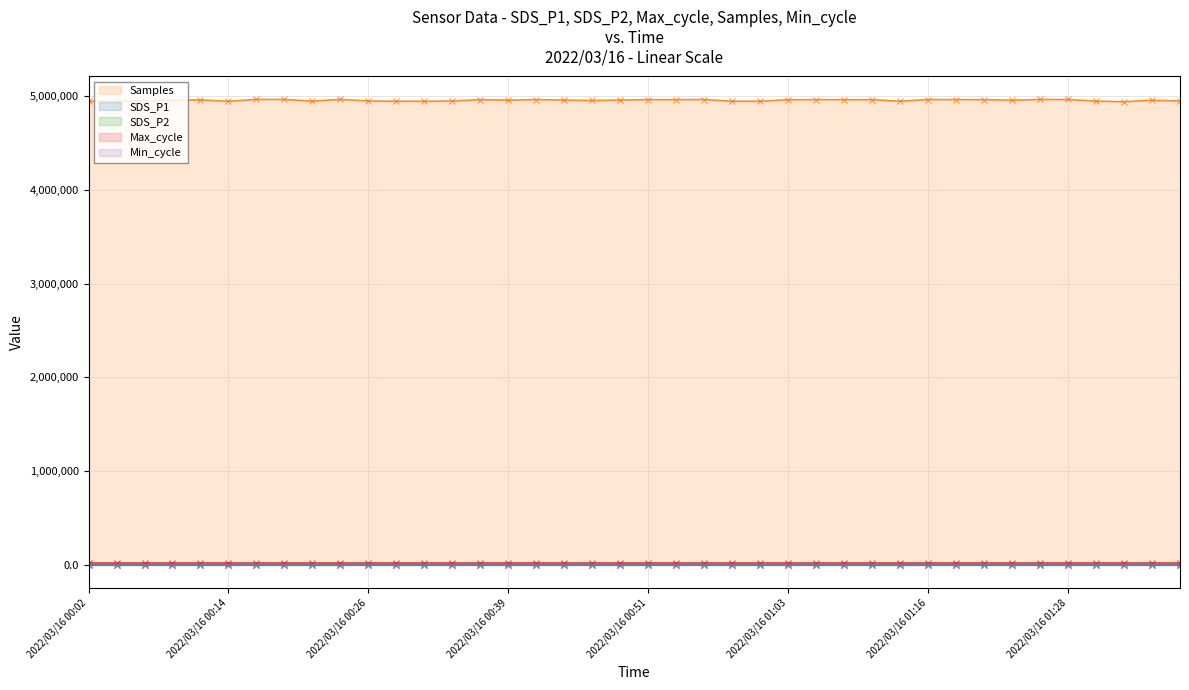

Does the chart display data point markers on the line(s)?

Yes